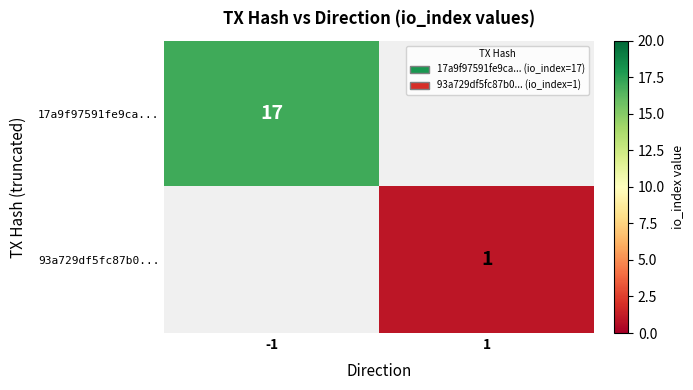

Is it true that 17a9f97591fe9ca... equals 22 at -1?

False